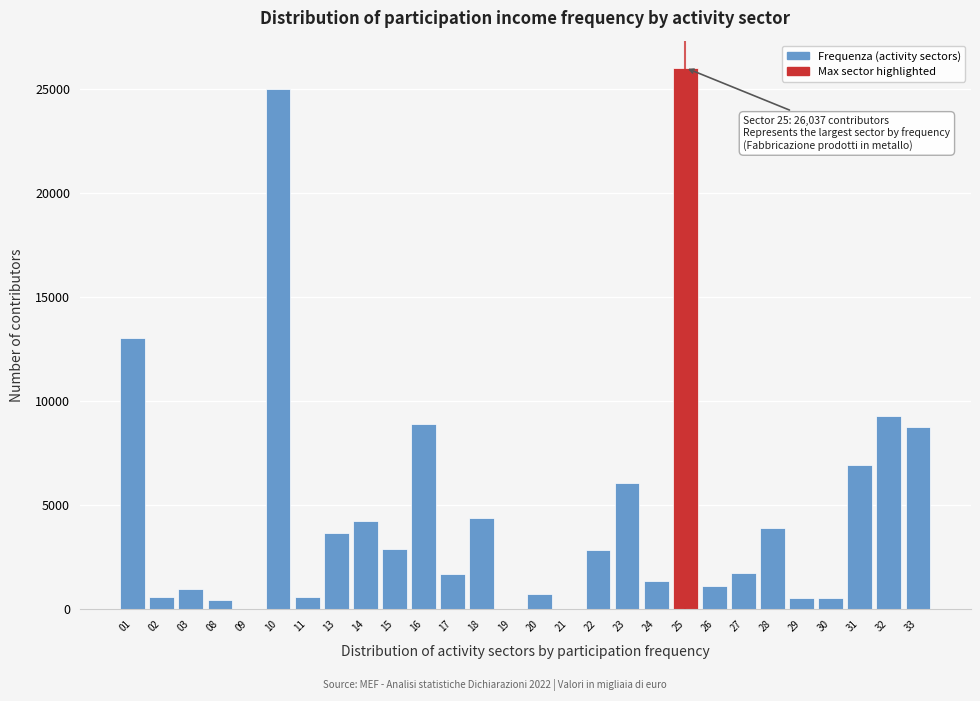

What is the ratio of the value at 22 to the value at 31?

0.4